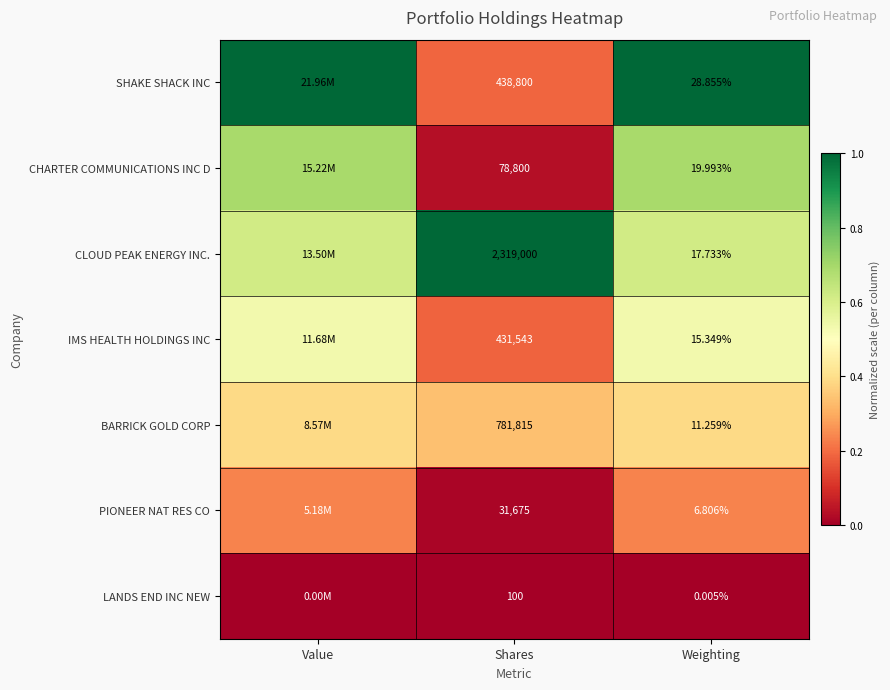

What is the sum of all BARRICK GOLD CORP values?

1.1